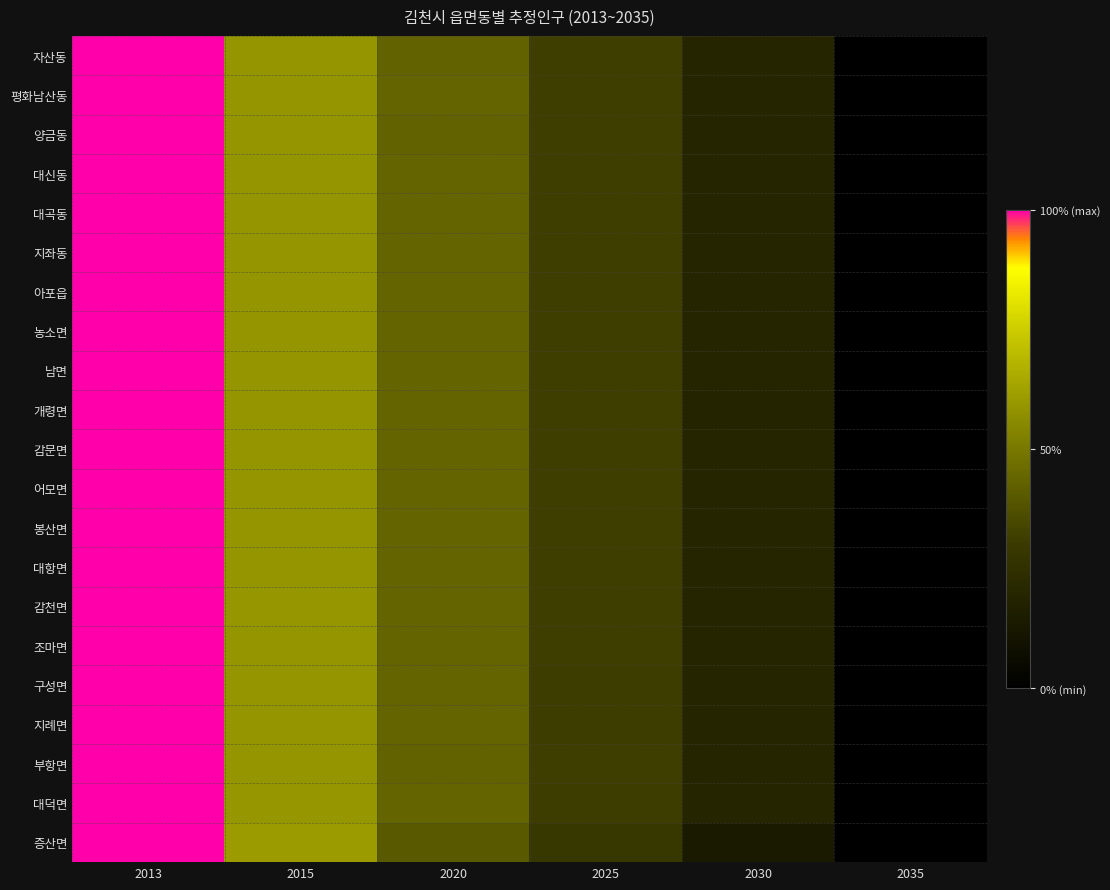

What is the total value across all series at 2020?

9.1